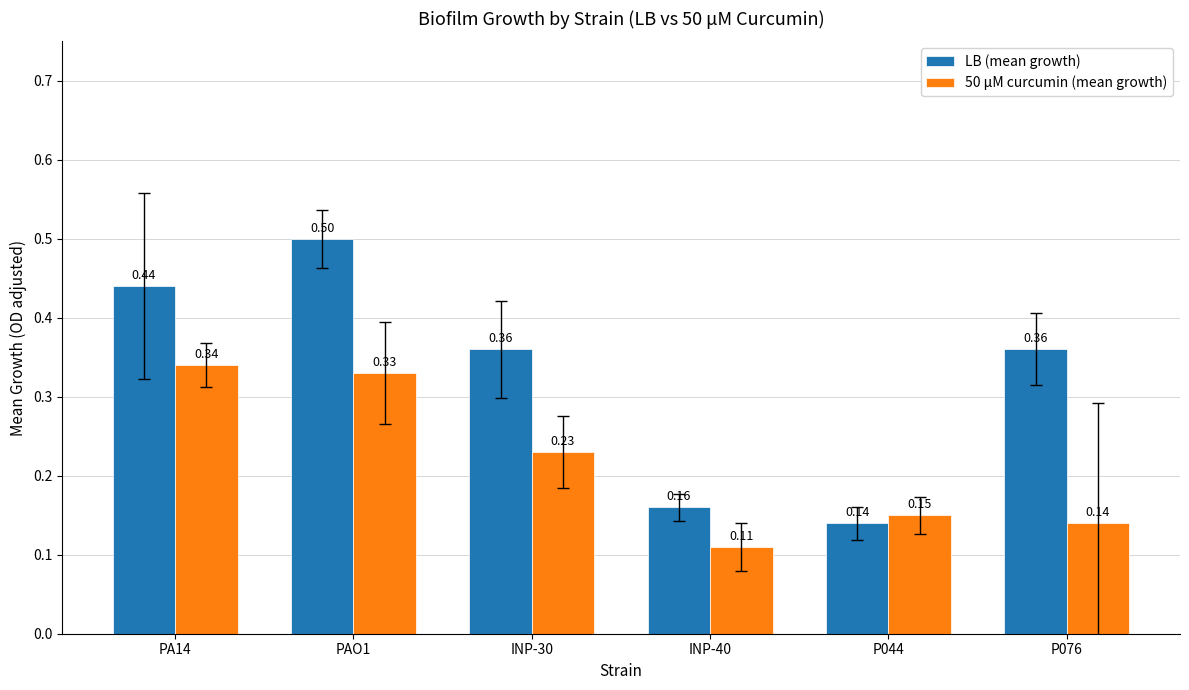

Which label corresponds to the smallest value in the chart?

INP-40